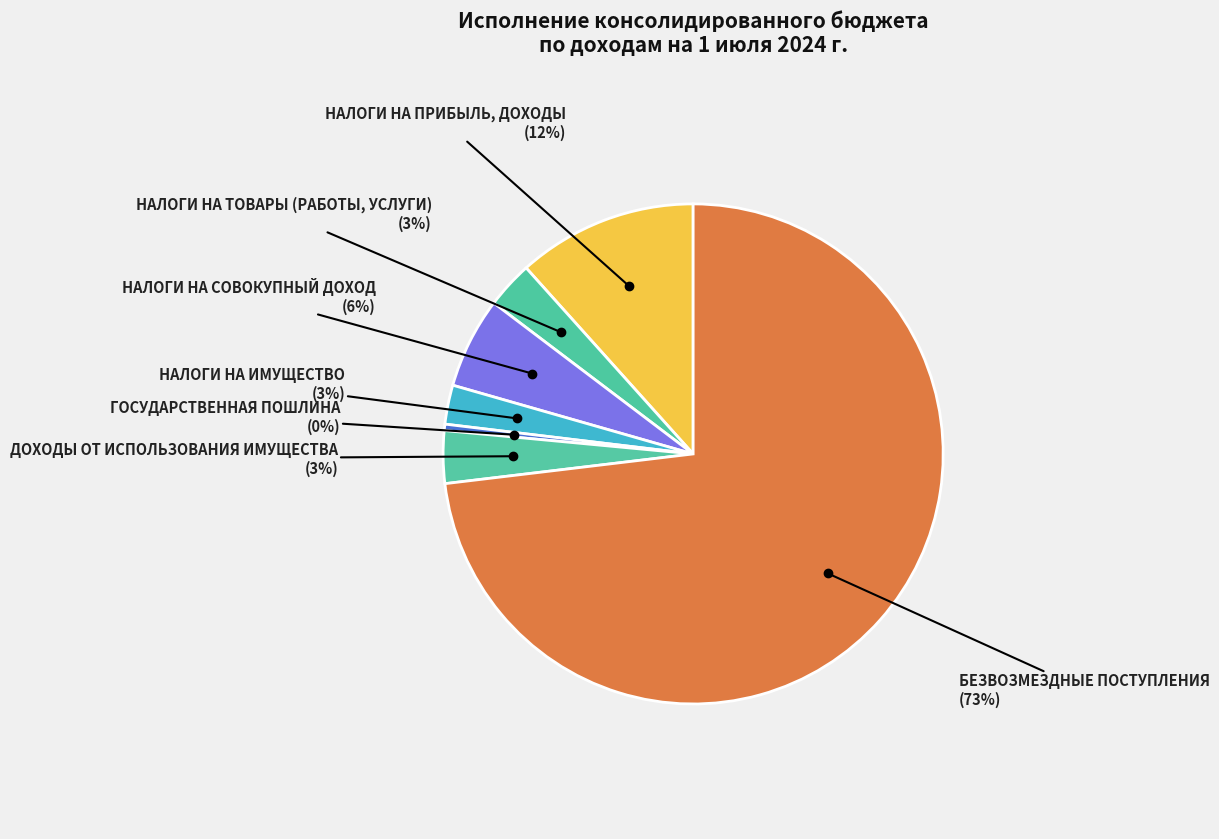

Is it true that ГОСУДАРСТВЕННАЯ ПОШЛИНА is 0% of the pie?

True